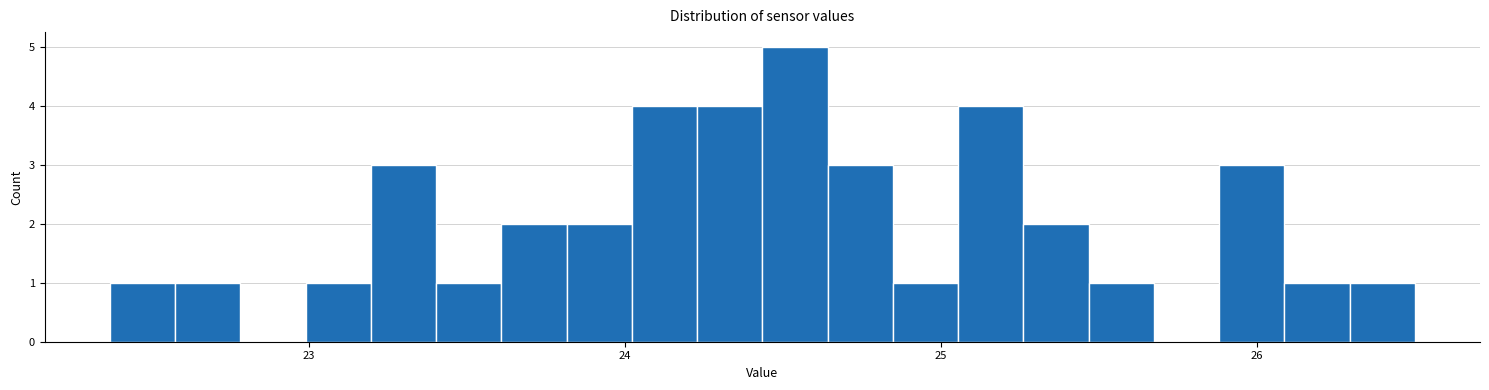

Around what value on the x-axis is the tallest bar? Give the approximate position of its centre, as read against the axis.

24.5